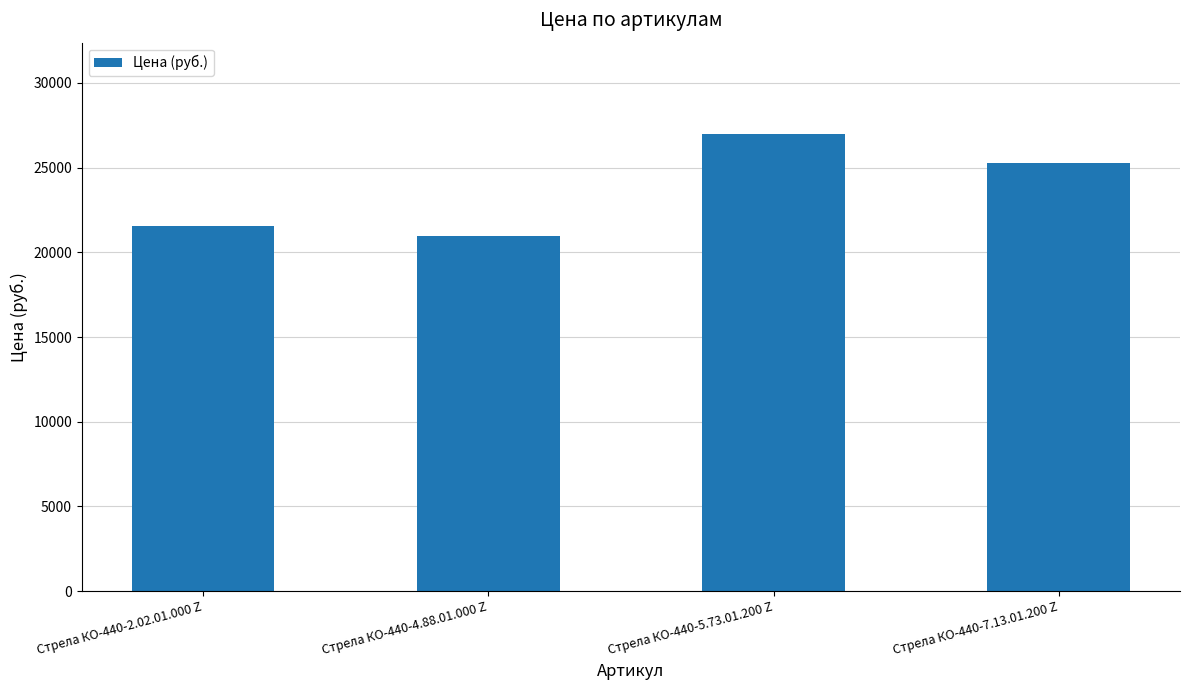

What is the smallest value displayed?

20980